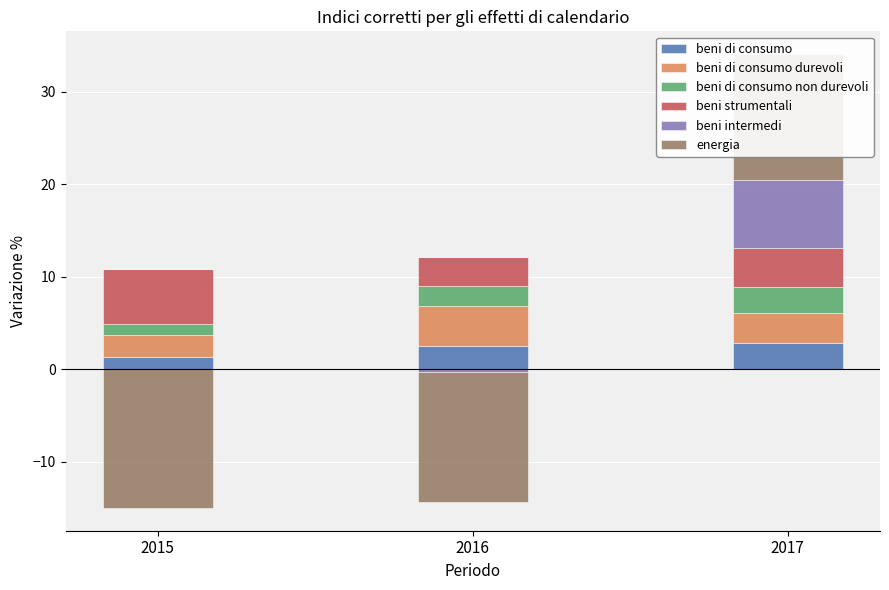

How many categories are shown in the chart?

3